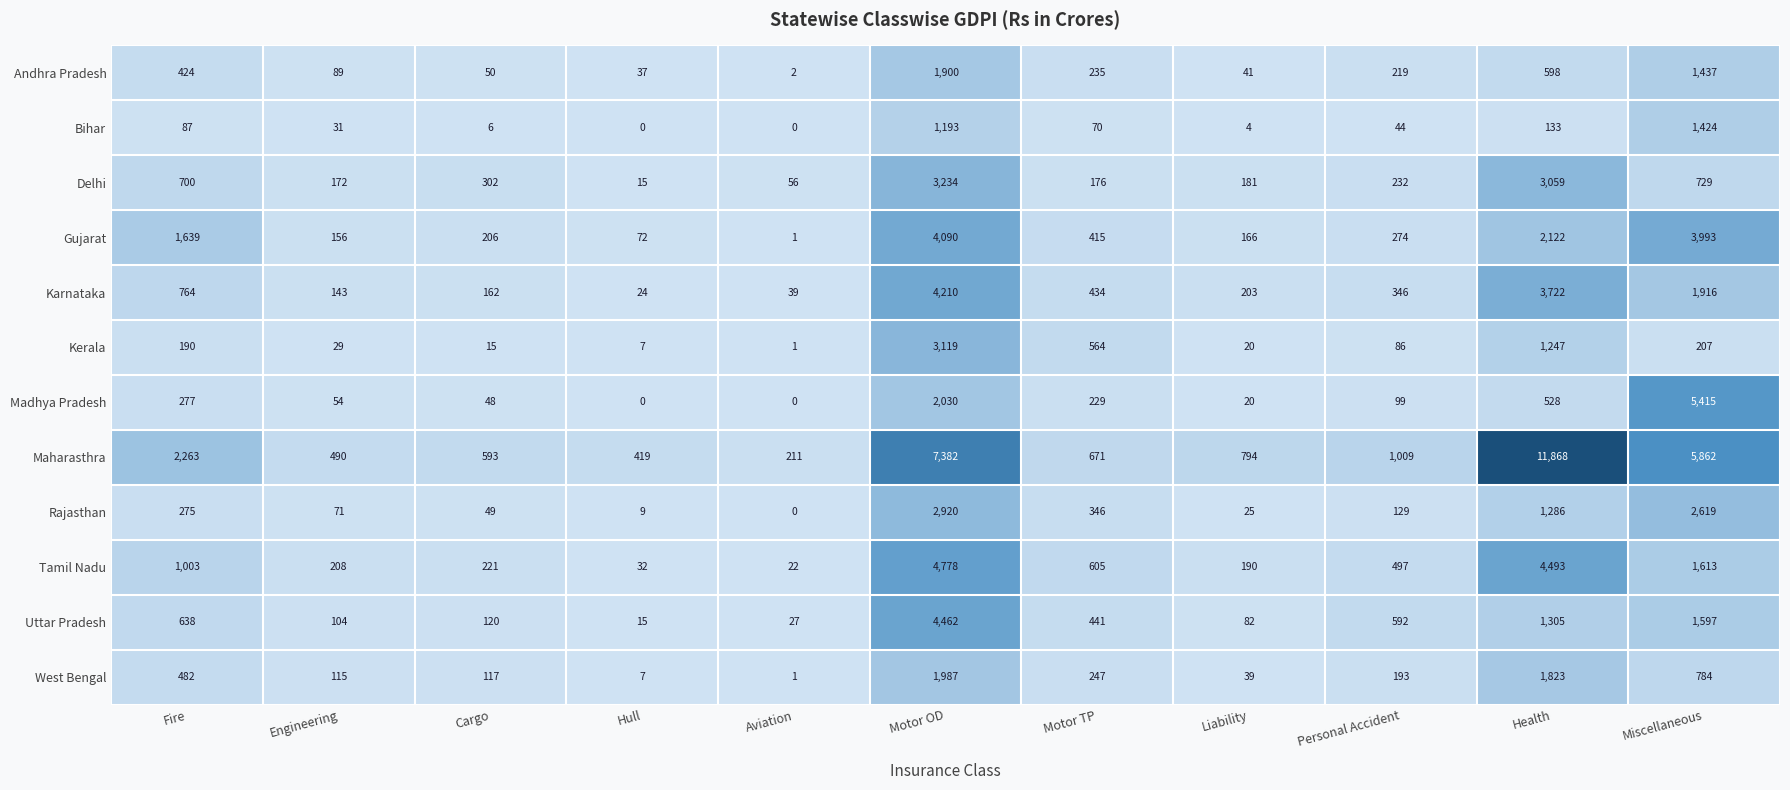

How many data points does each series have?

11